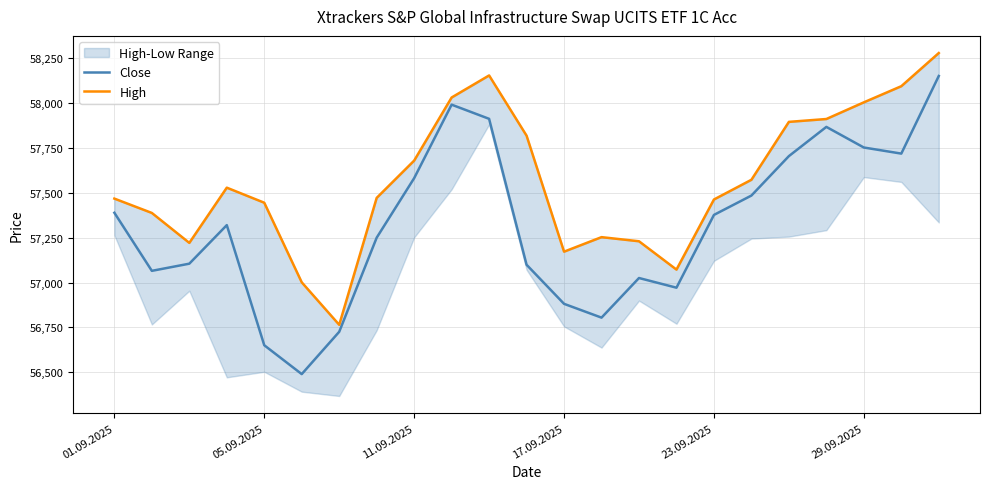

What is the lowest value of the Close series?

56489